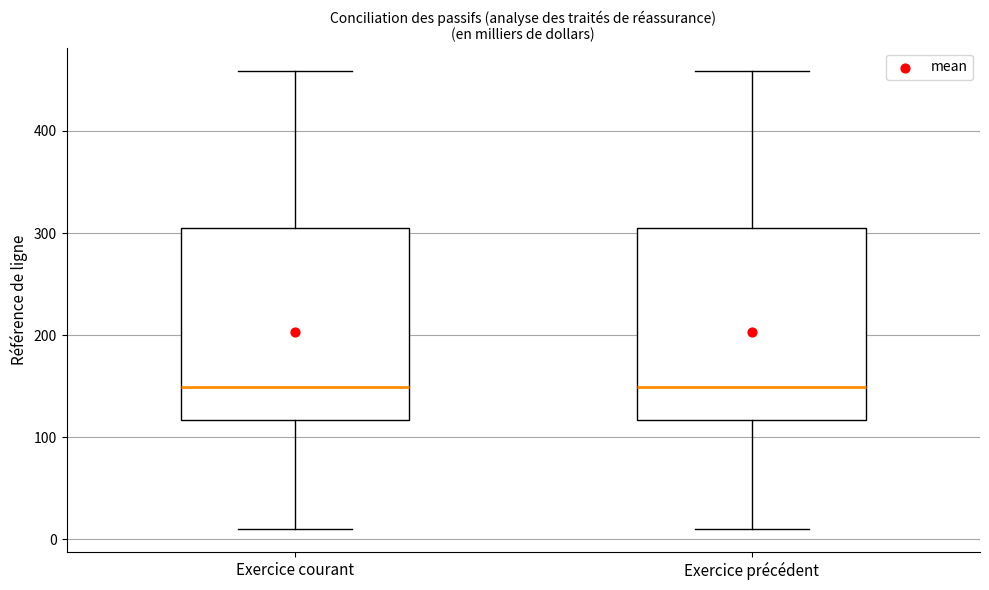

Reading left to right, transcribe this box plot: for each box, give where its median line is, the range the box spans, and where its two whiskers end, as read against the y-axis. The values are not printed on the chart, so give them approximately, as read against the axis.

Exercice courant: median 150, box 120 to 300, whiskers 10 to 460
Exercice précédent: median 150, box 120 to 300, whiskers 10 to 460